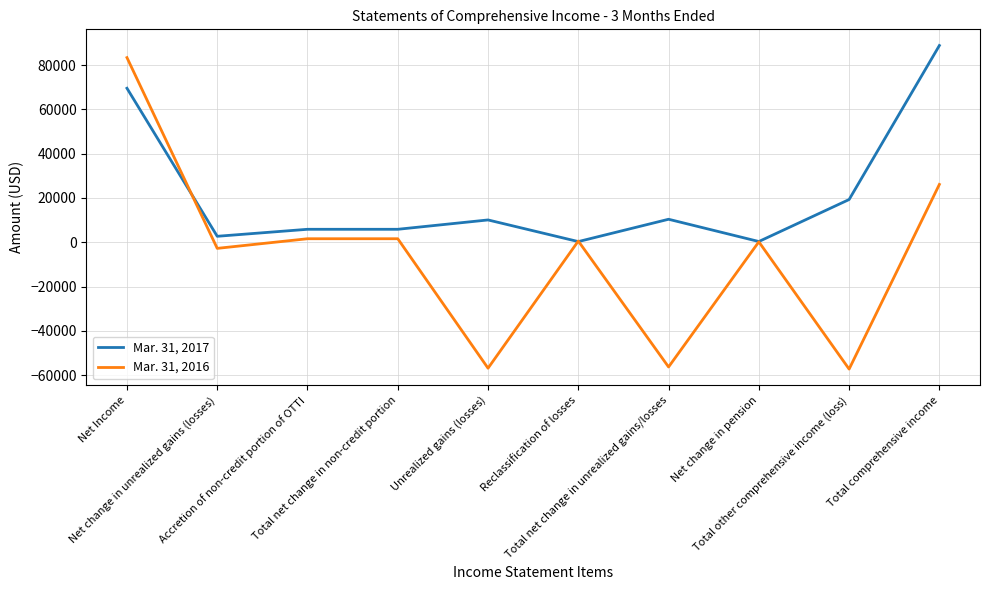

How many distinct data groups are displayed?

2